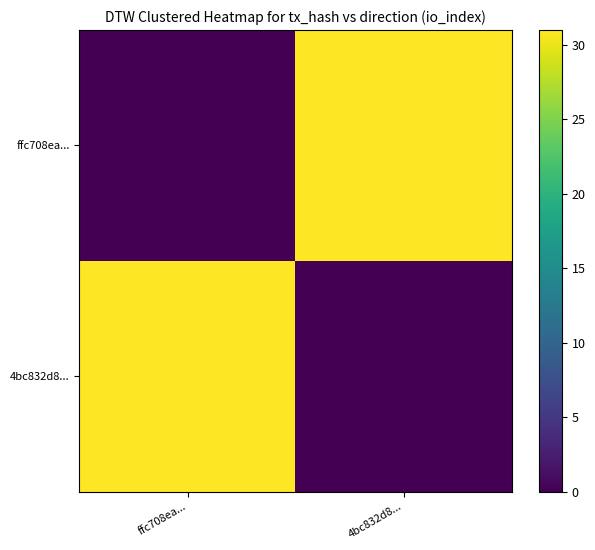

Reading right to left, what are all the values shown in this chart?

ffc708ea...: 4bc832d8...=31	ffc708ea...=0
4bc832d8...: 4bc832d8...=0	ffc708ea...=31